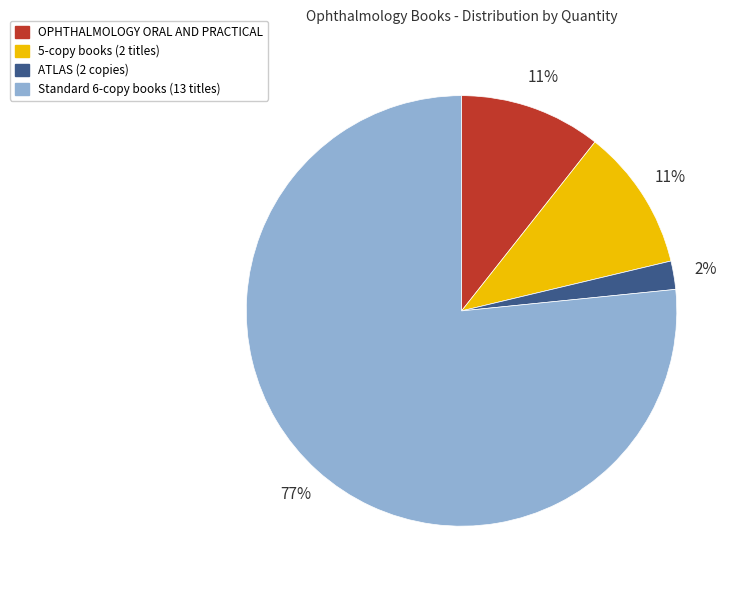

How many segments does this pie chart have?

4